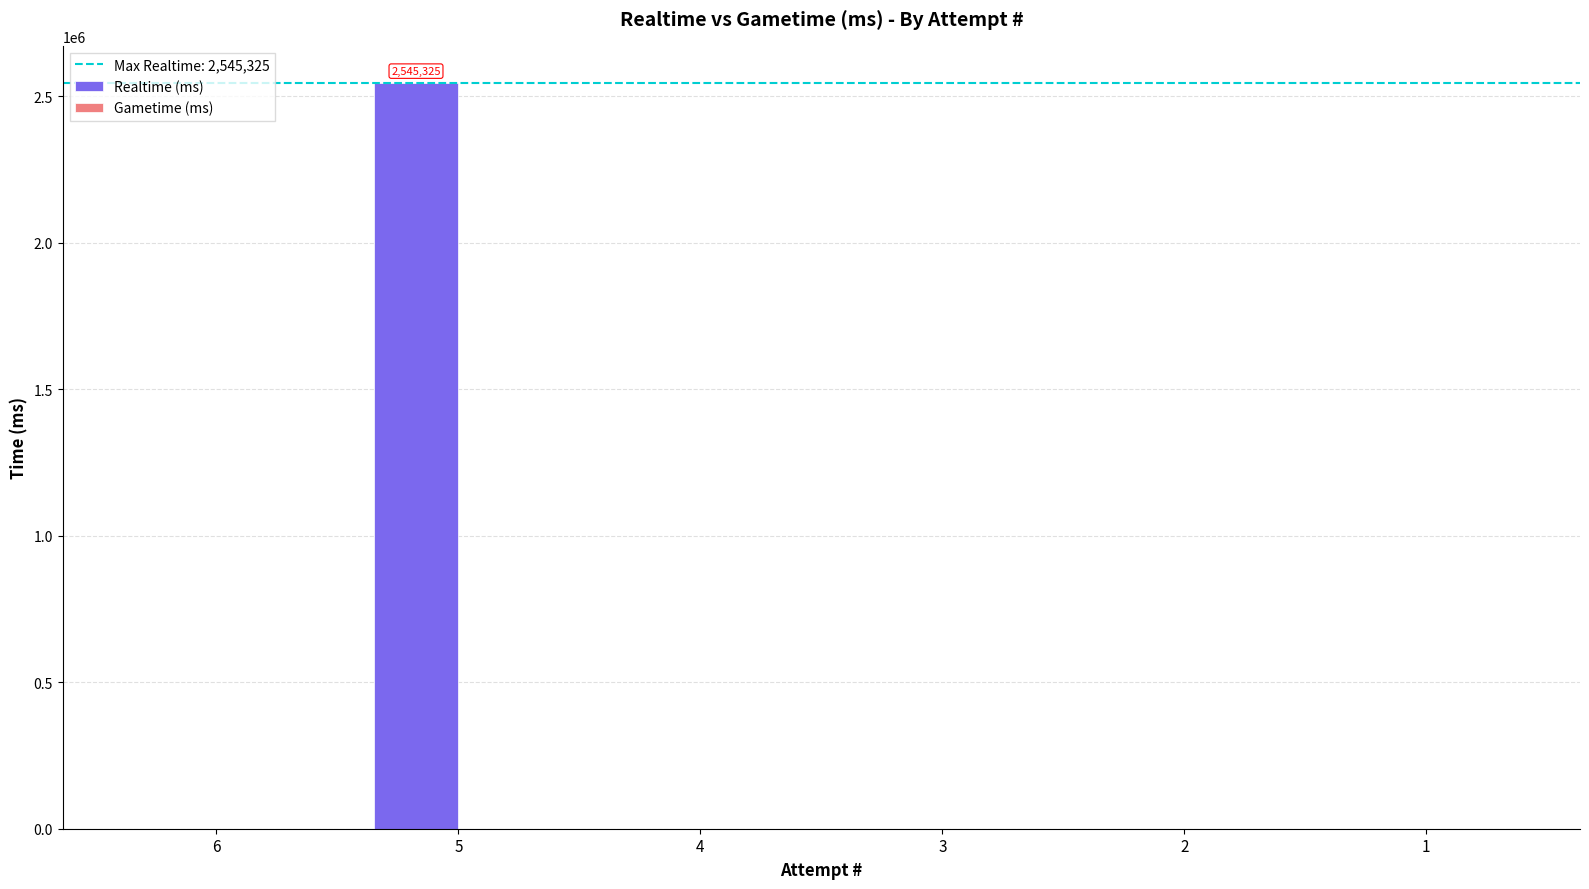

Does the chart contain stacked bars?

No